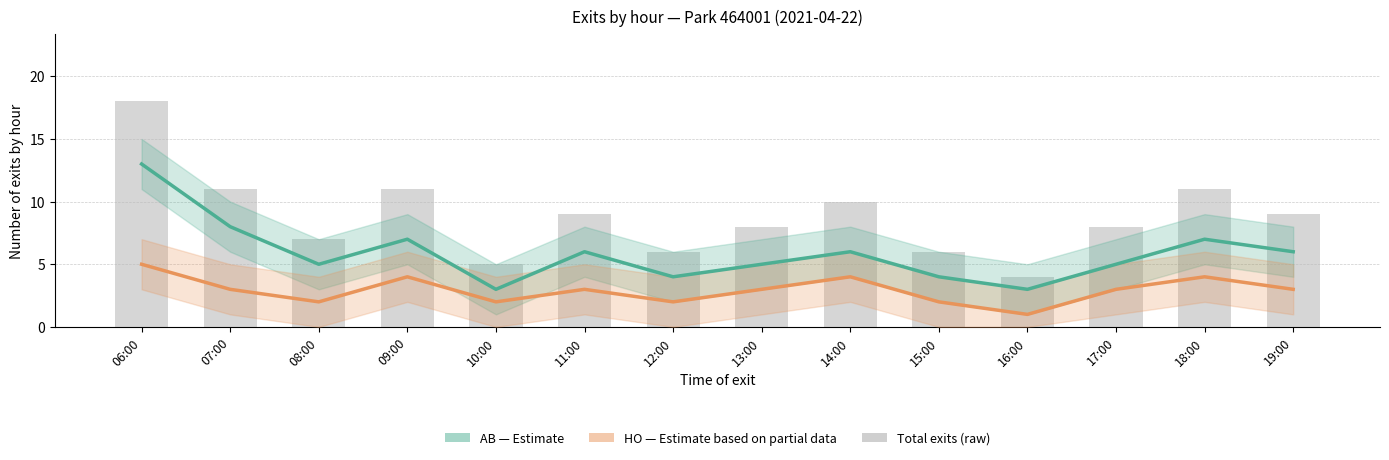

What is the lowest value of the Total exits (raw) series?

4